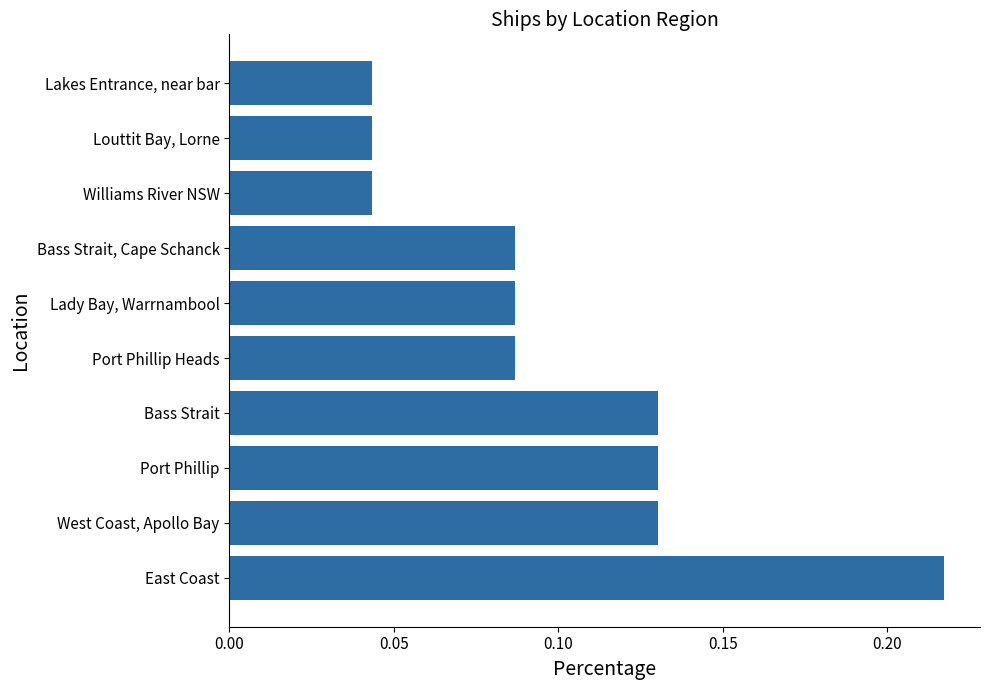

What is the sum of all values?

1.0